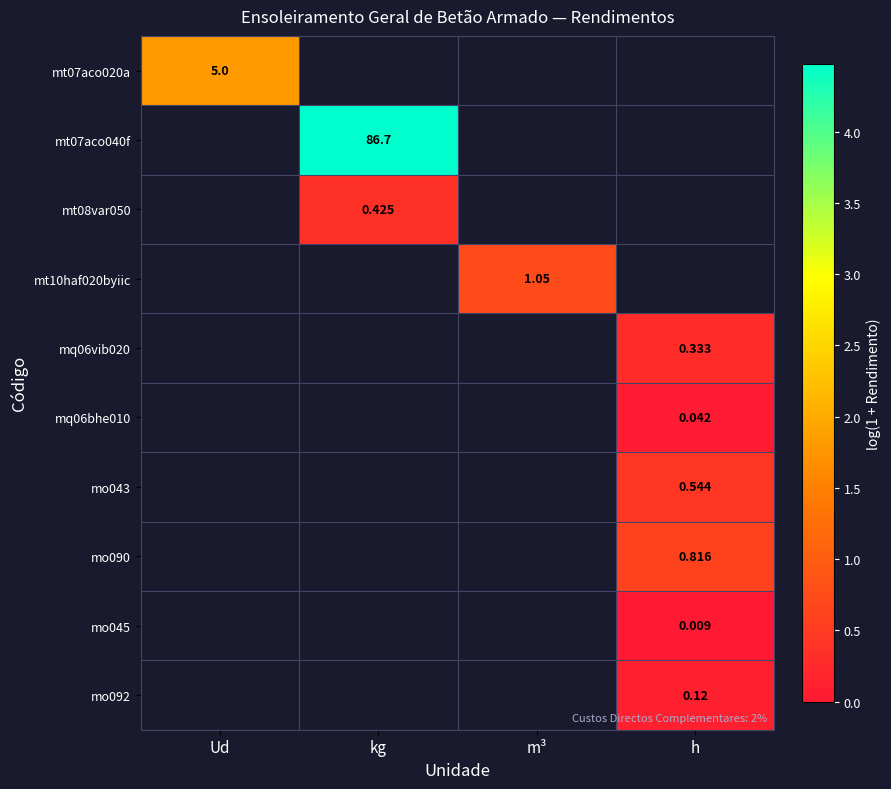

What is the greatest value displayed?

4.5